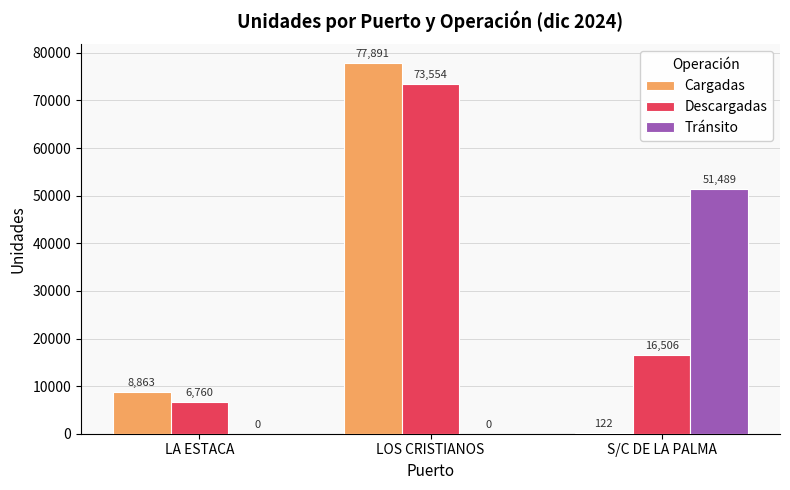

At which label is Cargadas closest to 39006?

LA ESTACA